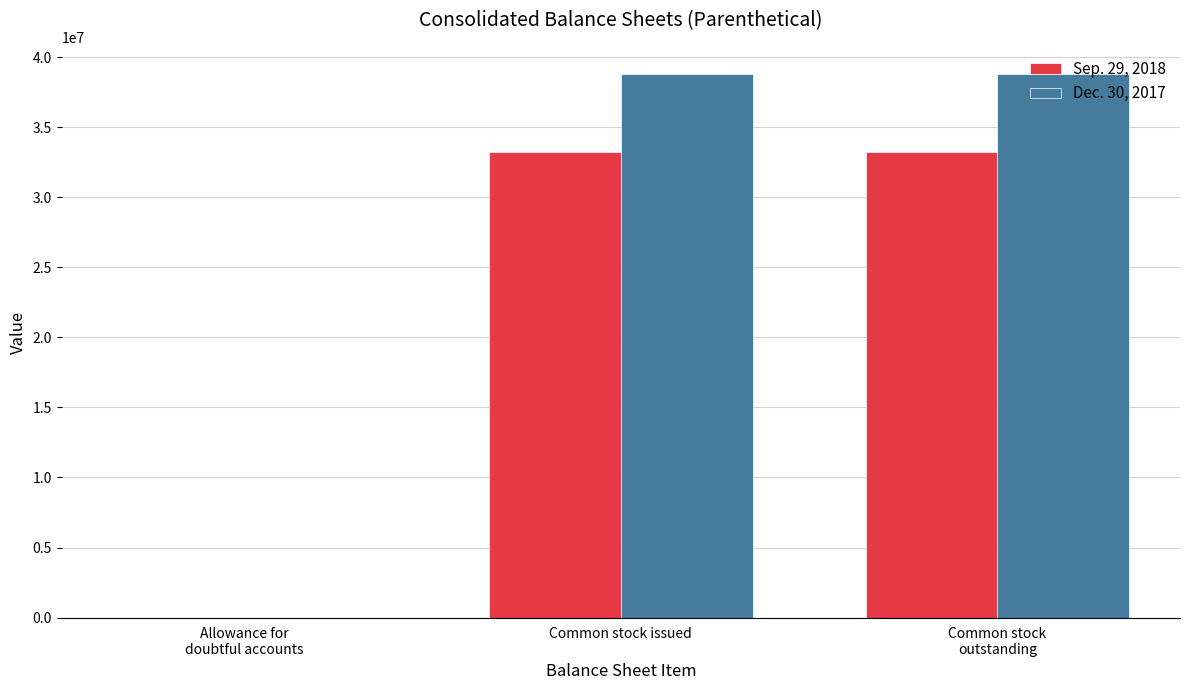

The Sep. 29, 2018 series shows 46804682 at Common stock issued. True or false?

False